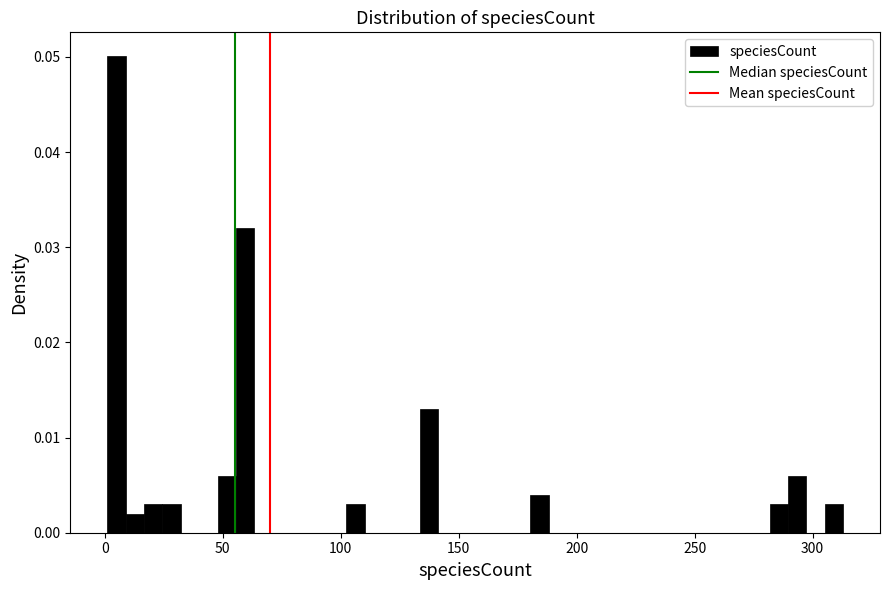

Around what value on the x-axis is the tallest bar? Give the approximate position of its centre, as read against the axis.

5